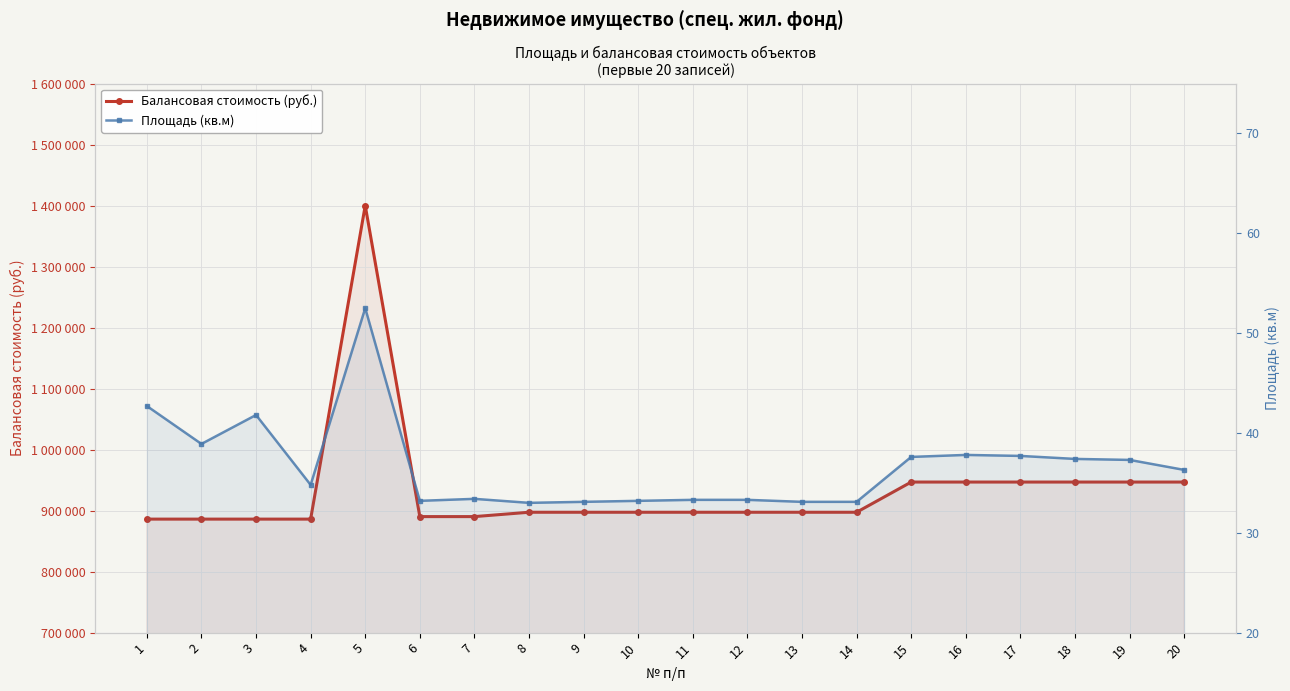

Reading left to right, what are all the values shown in this chart?

Балансовая стоимость (руб.): 886050.0	886050.0	886050.0	886050.0	1400000.0	890175.0	890175.0	897303.0	897303.0	897303.0	897303.0	897303.0	897303.0	897303.0	946803.0	946803.0	946803.0	946803.0	946803.0	946803.0
Площадь (кв.м): 42.7	38.9	41.8	34.8	52.5	33.2	33.4	33.0	33.1	33.2	33.3	33.3	33.1	33.1	37.6	37.8	37.7	37.4	37.3	36.3